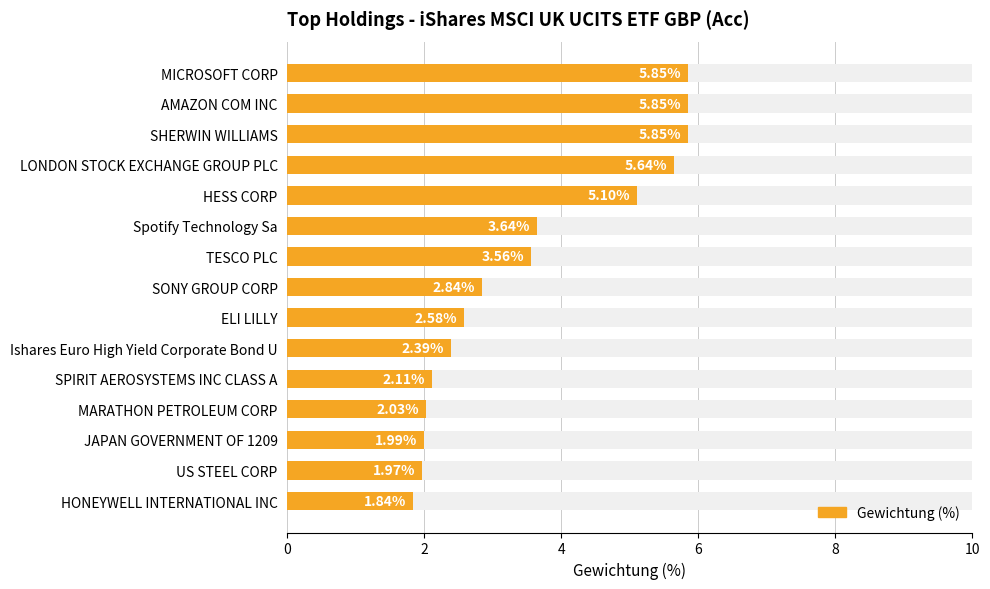

The value at MICROSOFT CORP is 5.8. True or false?

True